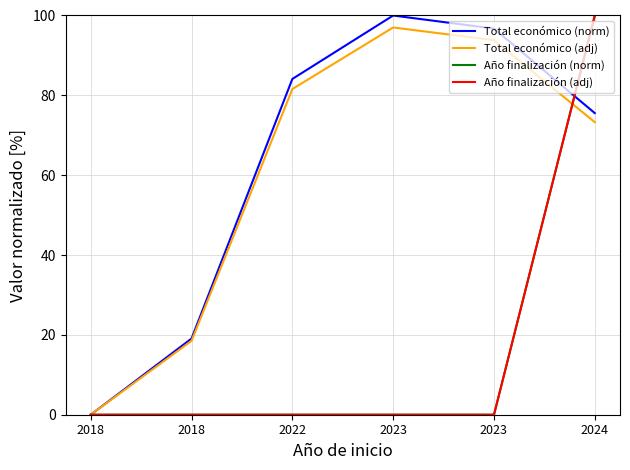

True or false: Total económico (norm) and Total económico (adj) cross at least once.

False